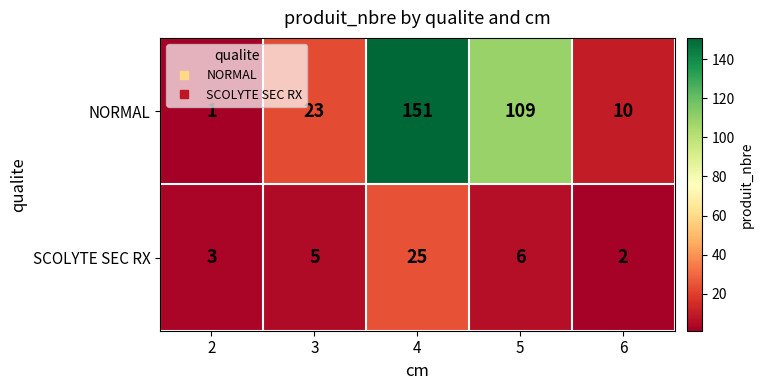

At 5, list the series in order from smallest to largest.

SCOLYTE SEC RX, NORMAL